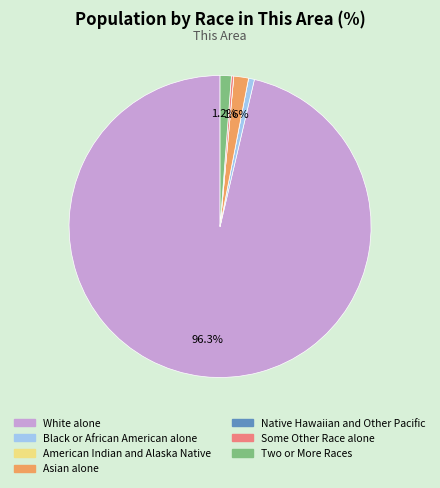

Is there any slice that represents more than half of the pie?

Yes